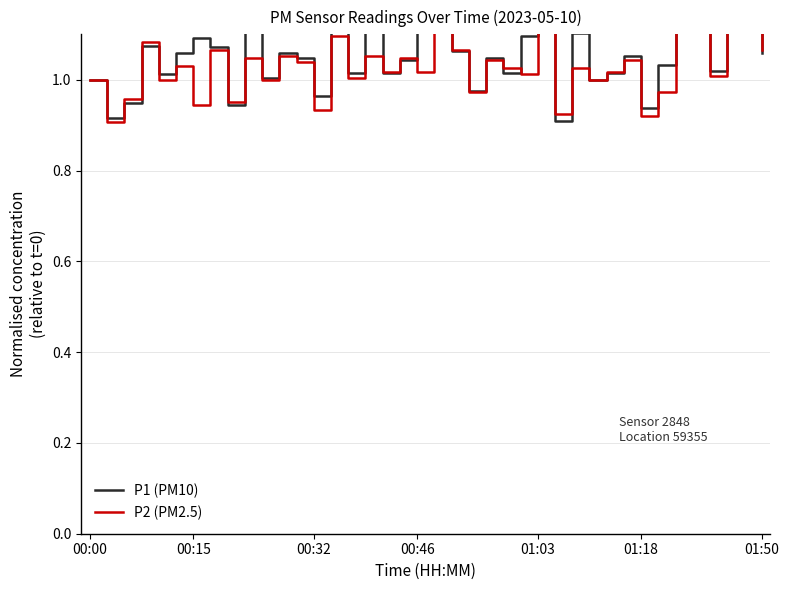

Is this an area chart (filled region under the line)?

No